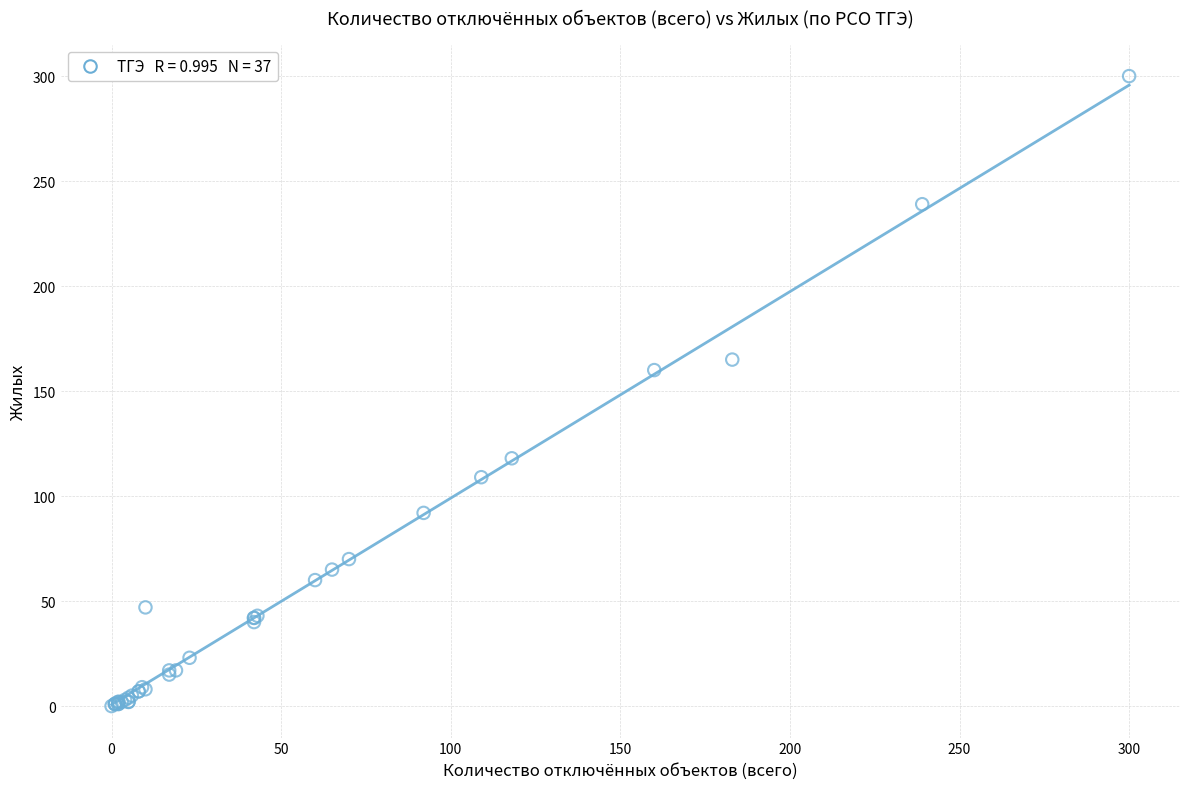

What Y value in the scatter plot is closest to 150?

160